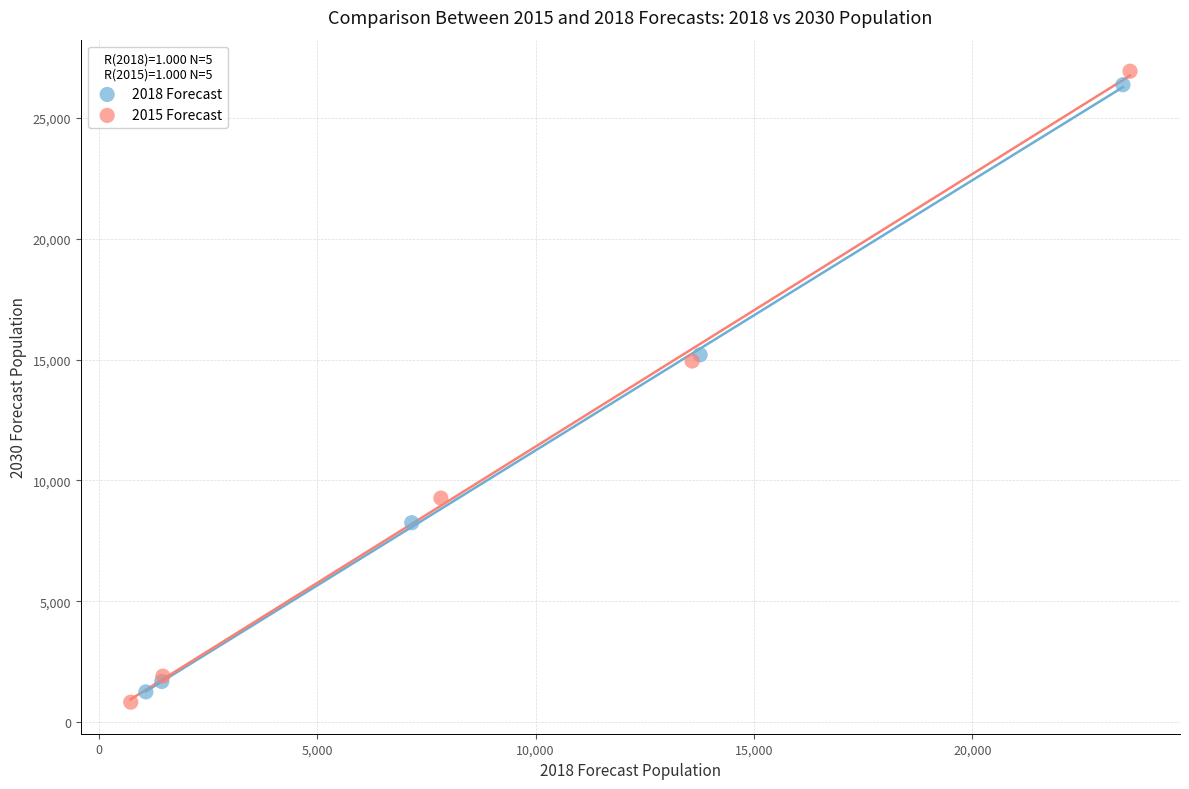

Which series has the largest Y range (max minus min)?

2015 Forecast